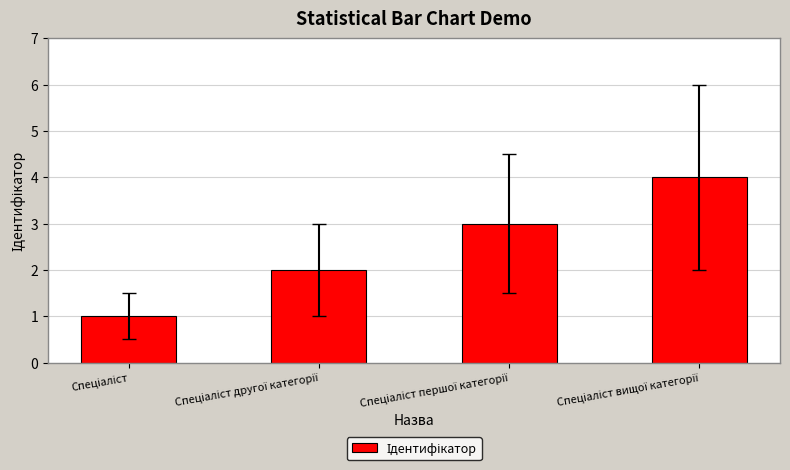

What is the greatest value displayed?

4